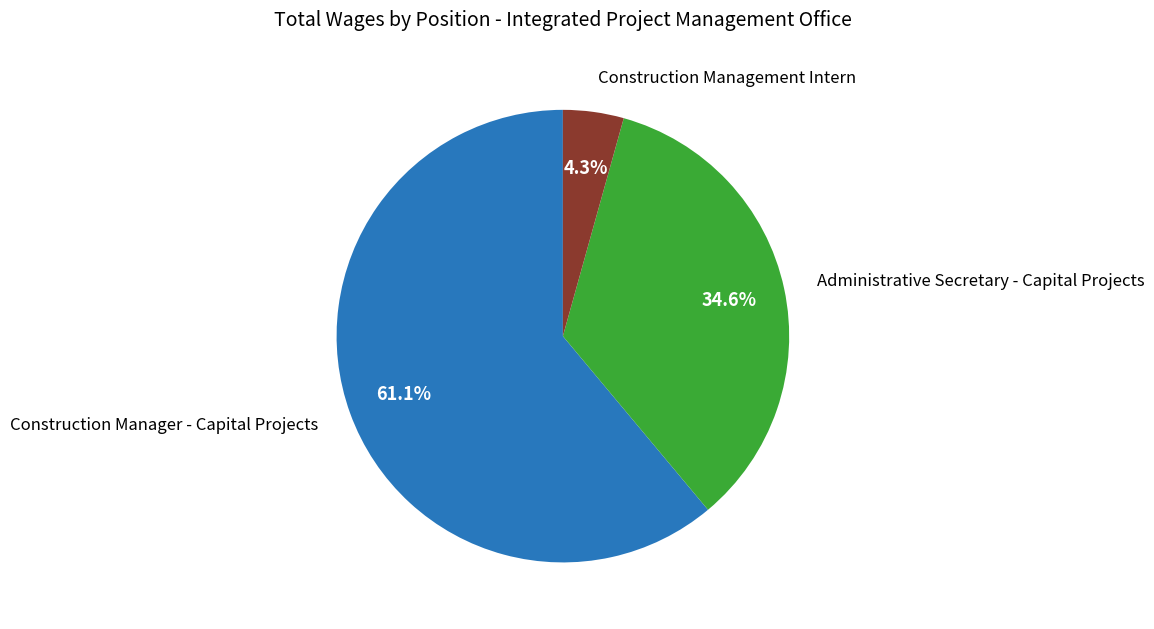

Is there any slice that represents more than half of the pie?

Yes